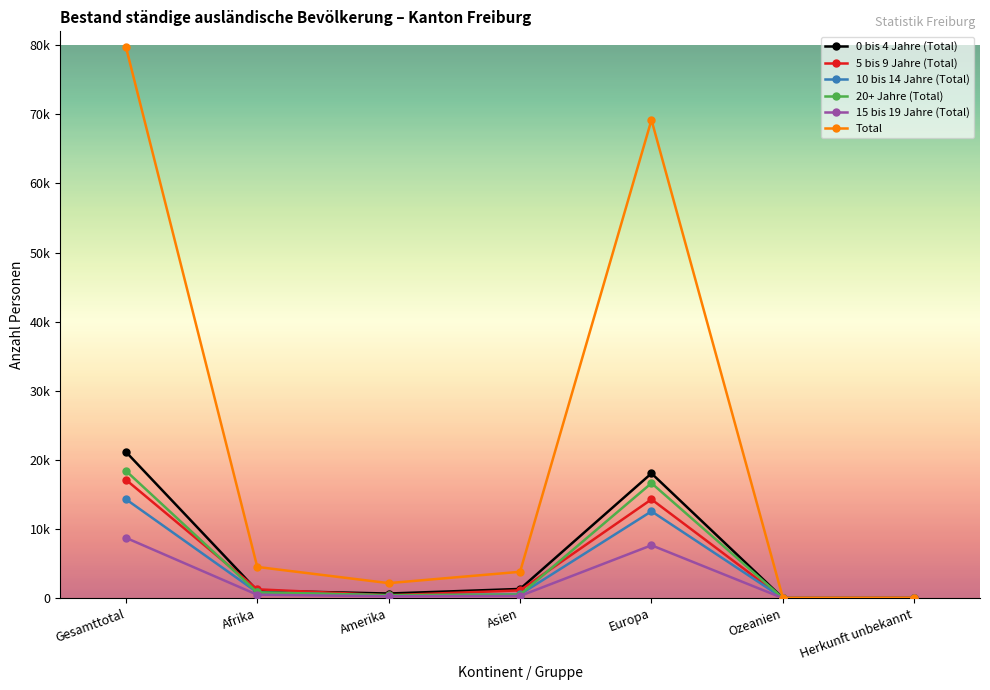

Which has a higher value, Asien or Ozeanien?

Asien